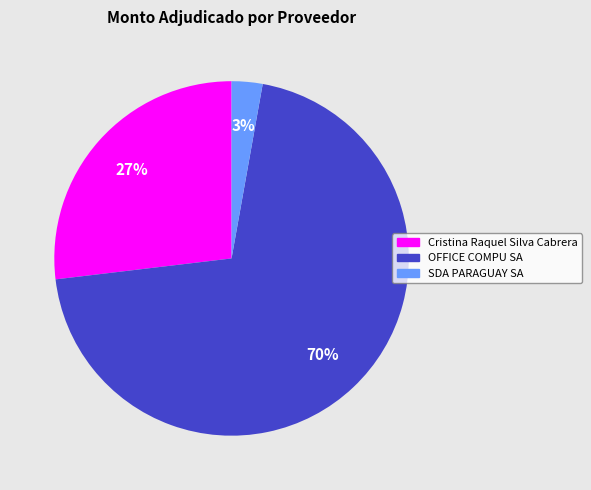

What percentage is the Cristina Raquel Silva Cabrera slice, to the nearest percent?

27%